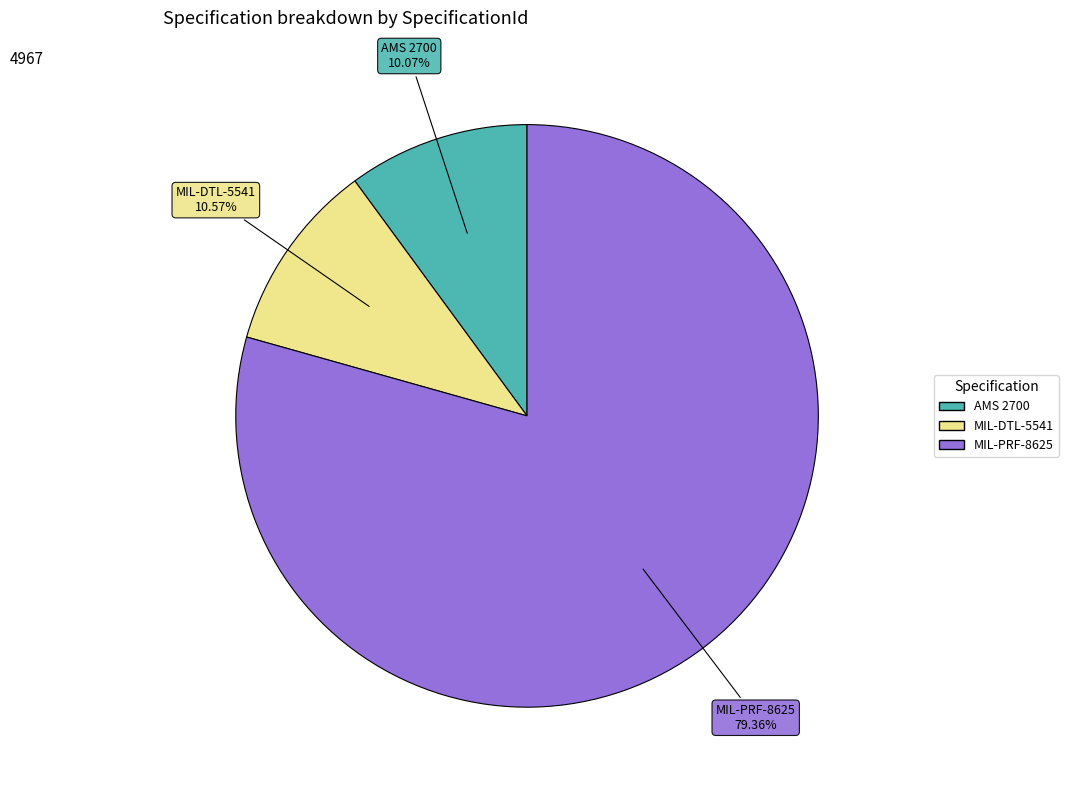

What is the smallest slice in the pie chart?

AMS 2700